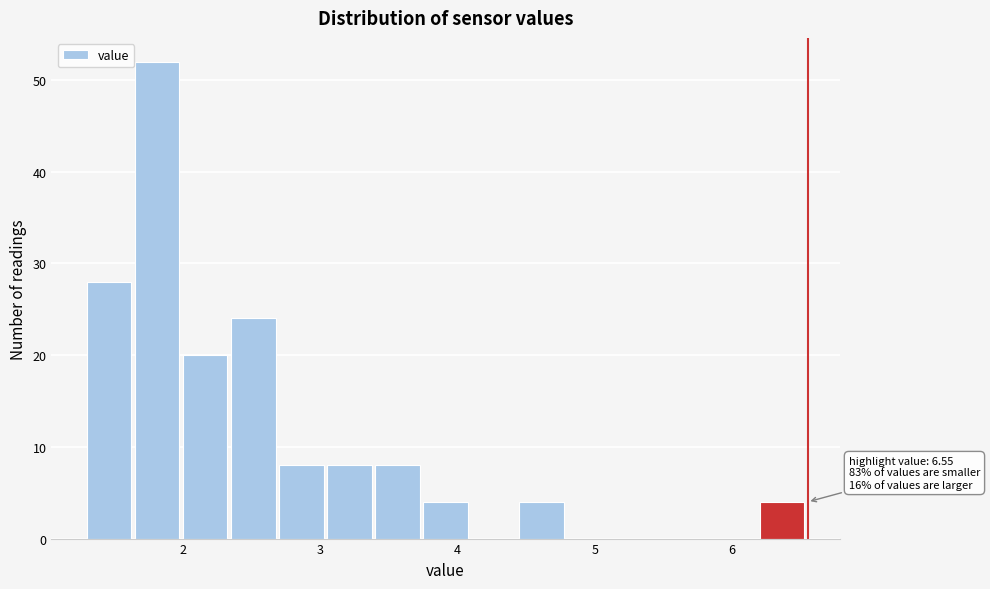

Around what value on the x-axis is the tallest bar? Give the approximate position of its centre, as read against the axis.

1.8